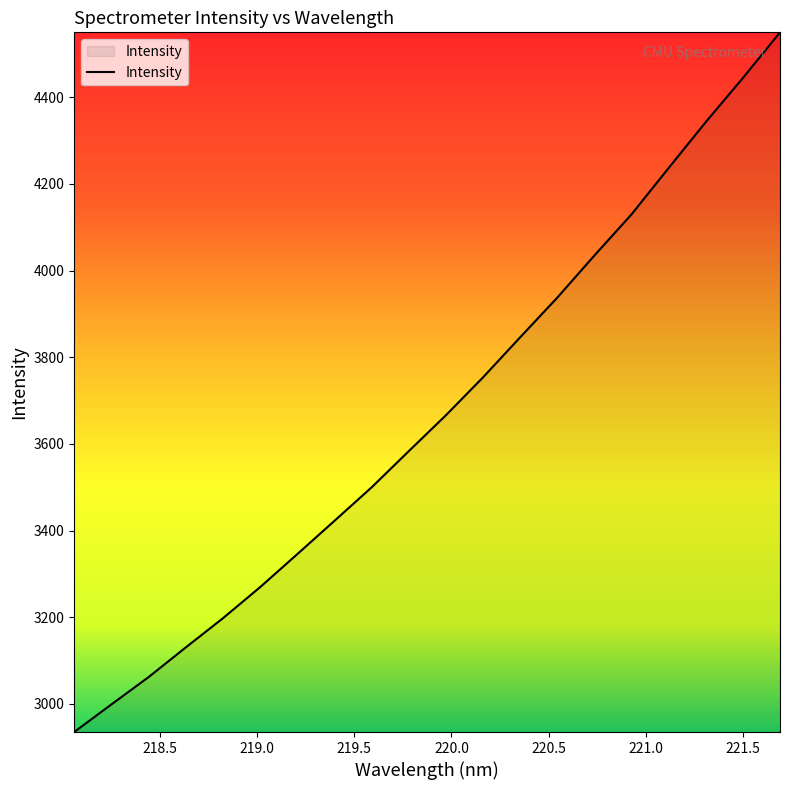

What is the minimum value shown in the chart?

2934.7